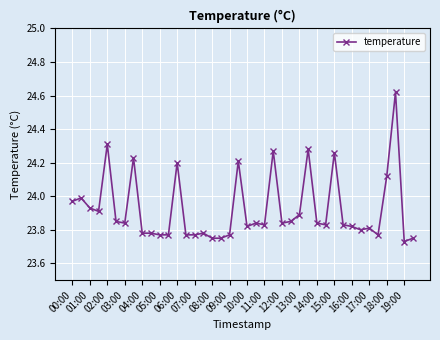

What is the difference between the maximum and second lowest values?

0.9